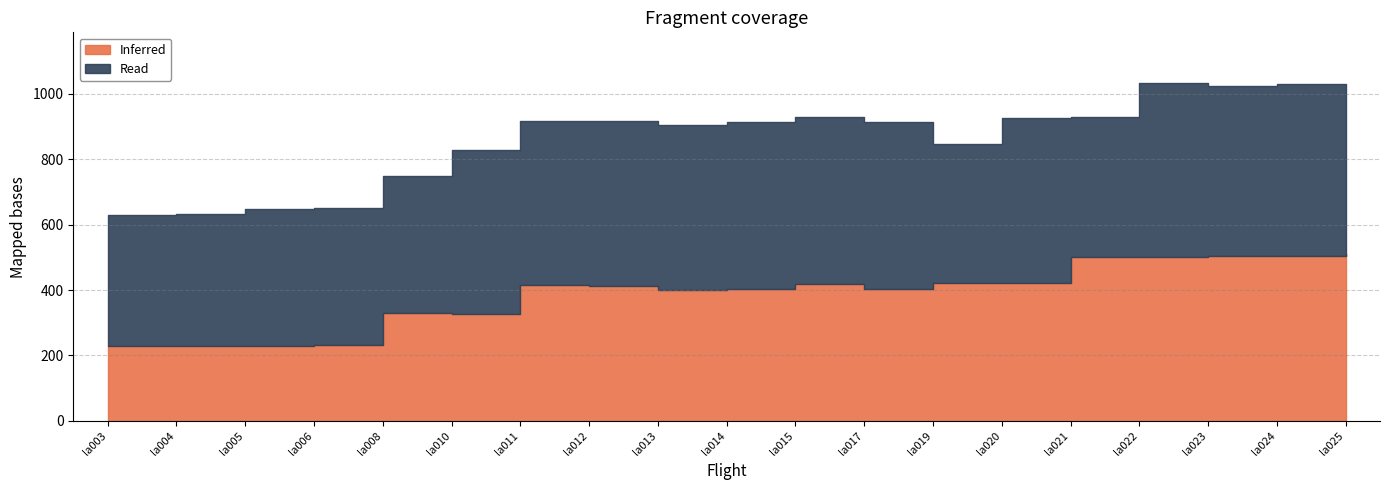

What is the average value of the Read series?

477